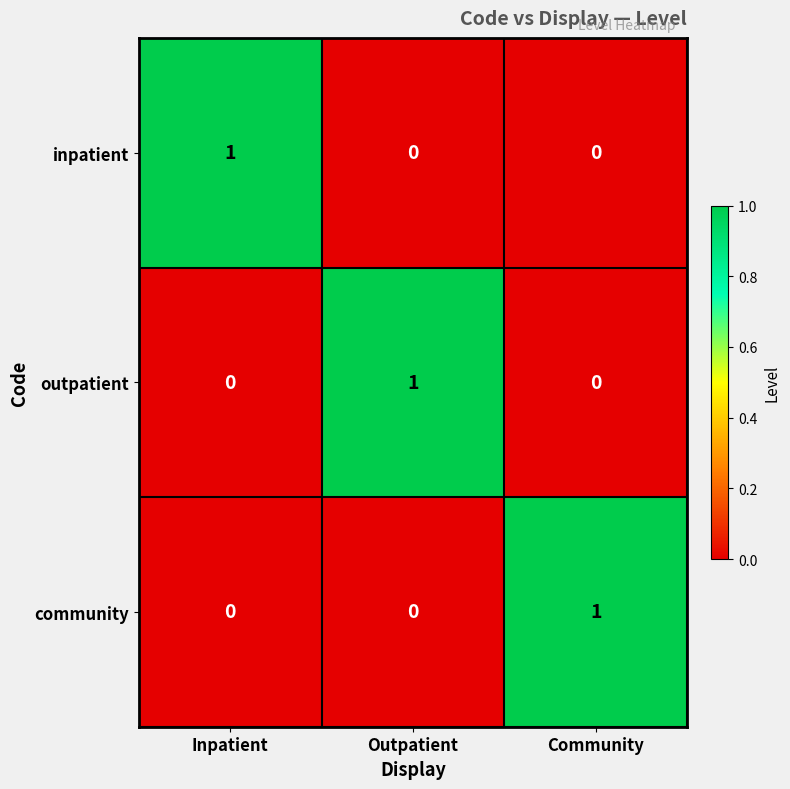

How many values in community are above zero?

1